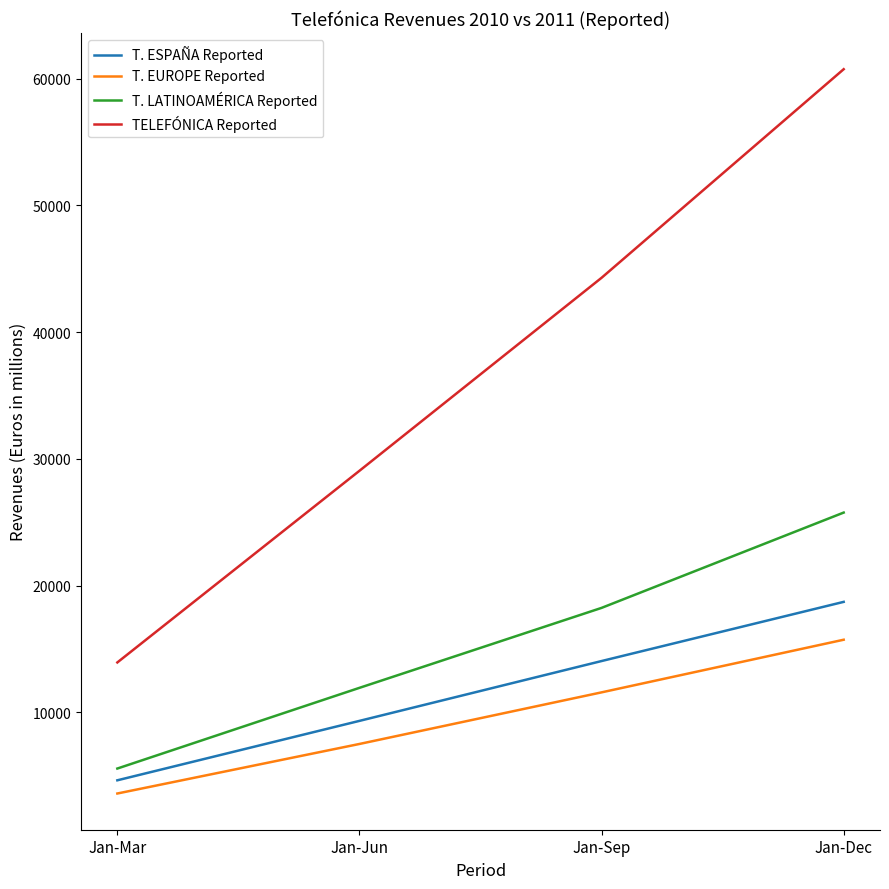

Does the chart display data point markers on the line(s)?

No